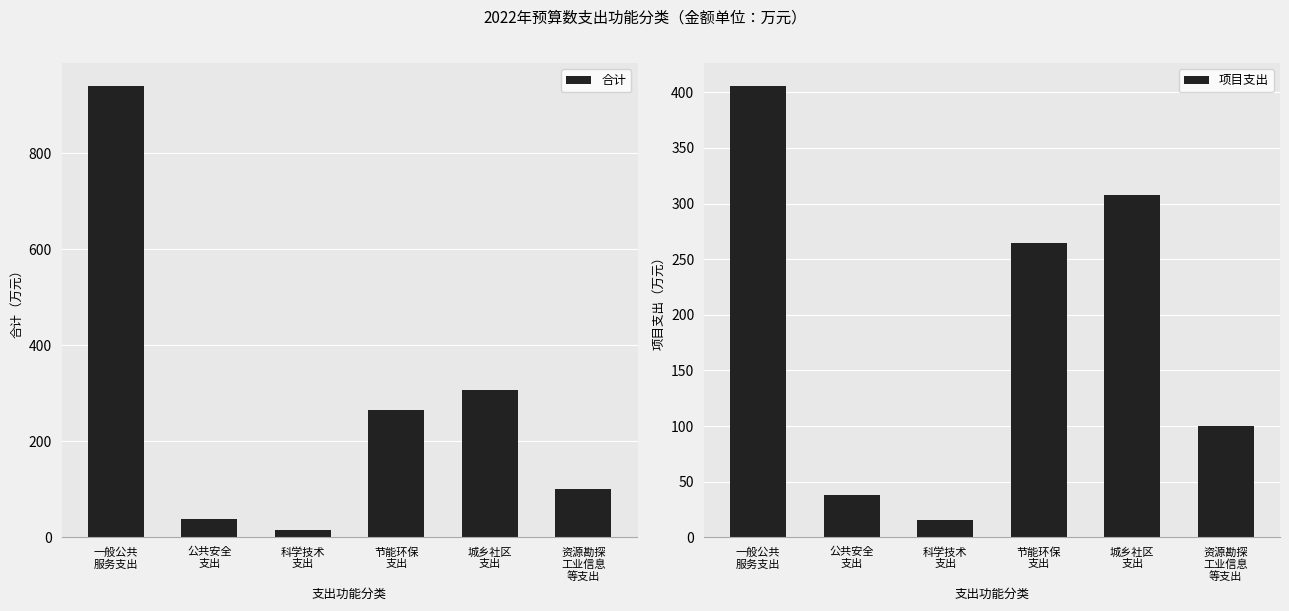

How many categories are shown in the chart?

6